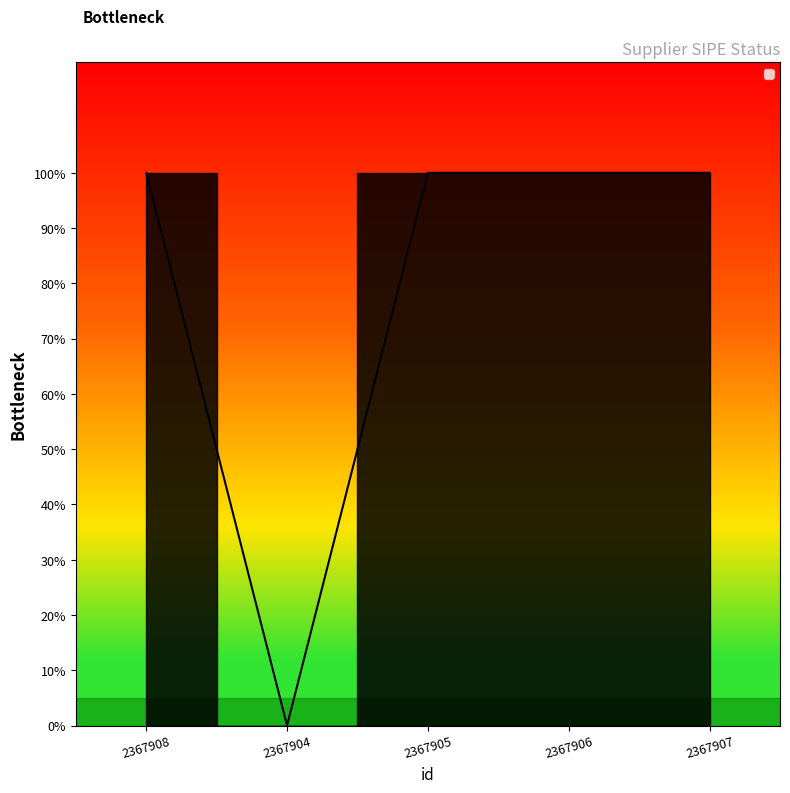

What position from the left is 2367906?

4